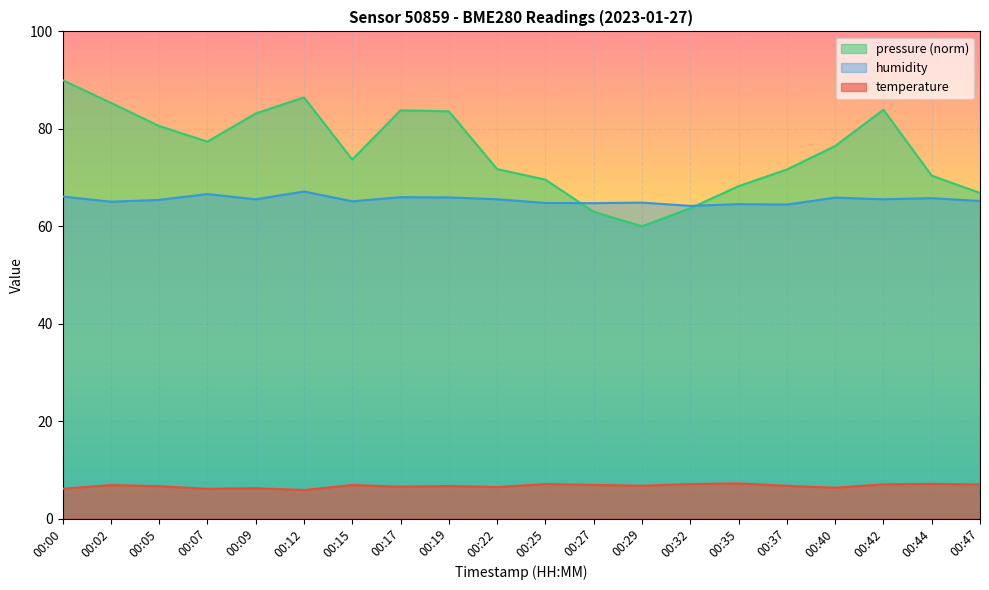

How many lines are shown in the chart?

3